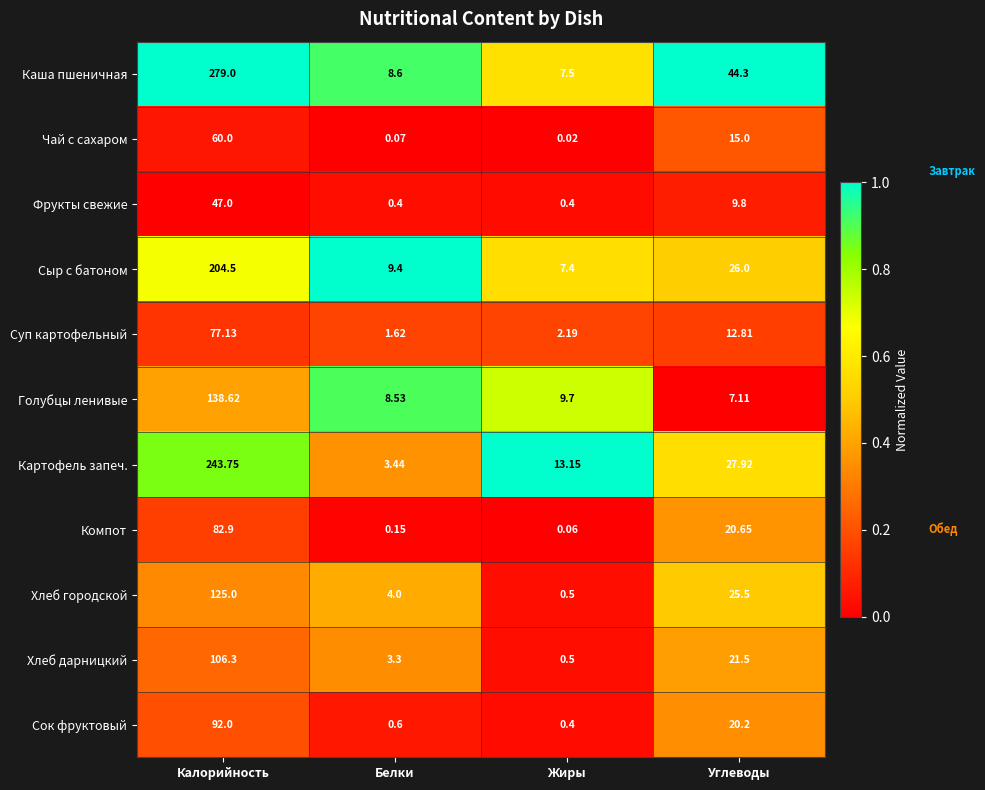

Which series has the widest spread of values?

Каша пшеничная